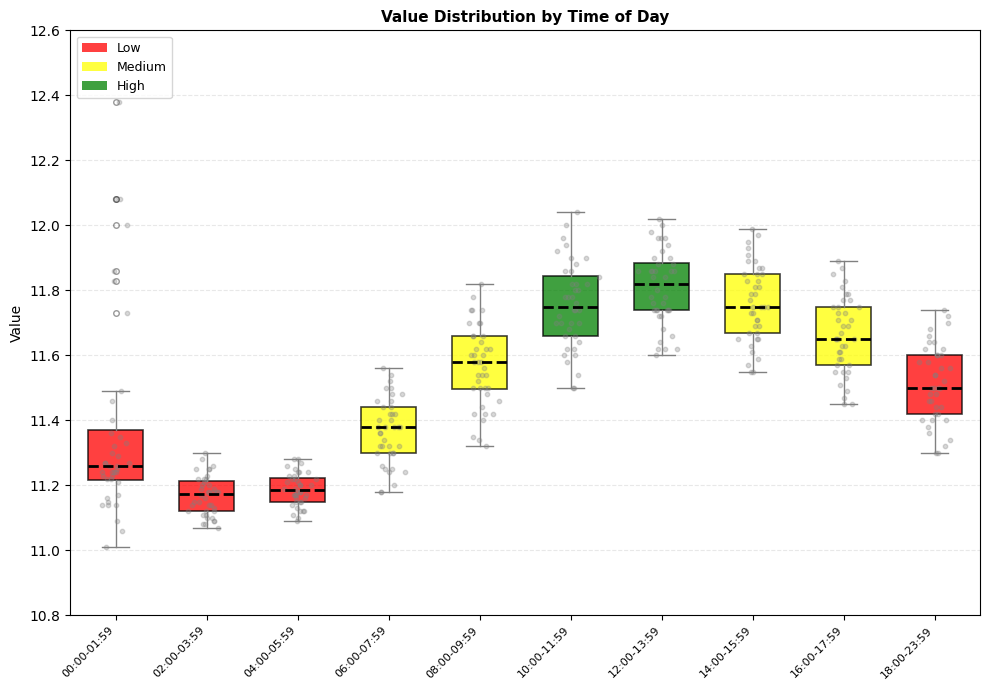

Reading left to right, transcribe this box plot: for each box, give where its median line is, the range the box spans, and where its two whiskers end, as read against the y-axis. The values are not printed on the chart, so give them approximately, as read against the axis.

00:00-01:59: median 11.26, box 11.22 to 11.38, whiskers 11.02 to 11.50
02:00-03:59: median 11.18, box 11.12 to 11.22, whiskers 11.08 to 11.30
04:00-05:59: median 11.18, box 11.16 to 11.22, whiskers 11.10 to 11.28
06:00-07:59: median 11.38, box 11.30 to 11.44, whiskers 11.18 to 11.56
08:00-09:59: median 11.58, box 11.50 to 11.66, whiskers 11.32 to 11.82
10:00-11:59: median 11.76, box 11.66 to 11.84, whiskers 11.50 to 12.04
12:00-13:59: median 11.82, box 11.74 to 11.88, whiskers 11.60 to 12.02
14:00-15:59: median 11.76, box 11.68 to 11.86, whiskers 11.56 to 12.00
16:00-17:59: median 11.66, box 11.58 to 11.76, whiskers 11.46 to 11.90
18:00-23:59: median 11.50, box 11.42 to 11.60, whiskers 11.30 to 11.74